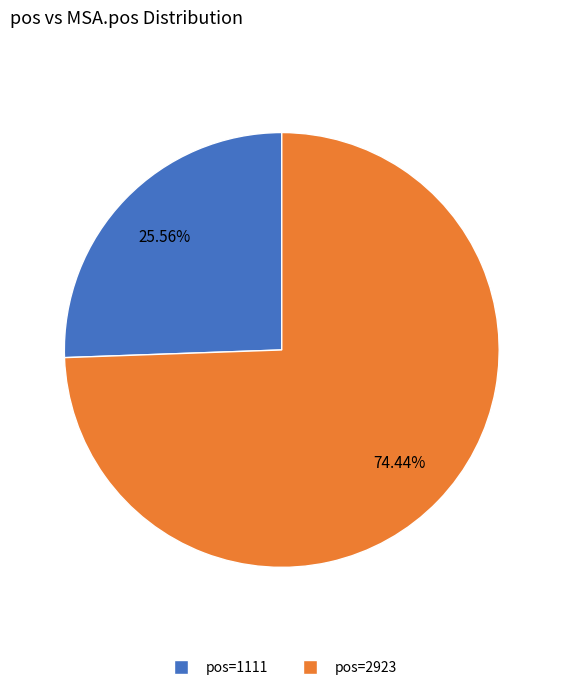

Does any single category account for the majority?

Yes